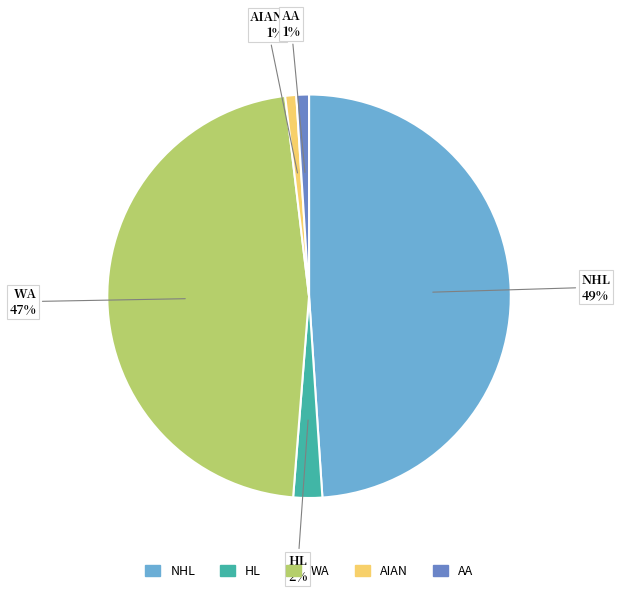

True or false: WA accounts for 52% of the total.

False